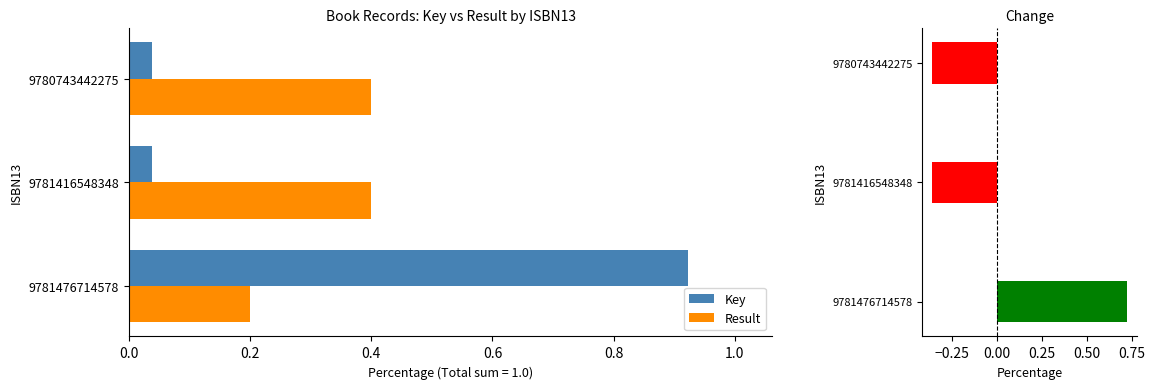

At how many categories does at least one series exceed 0?

3